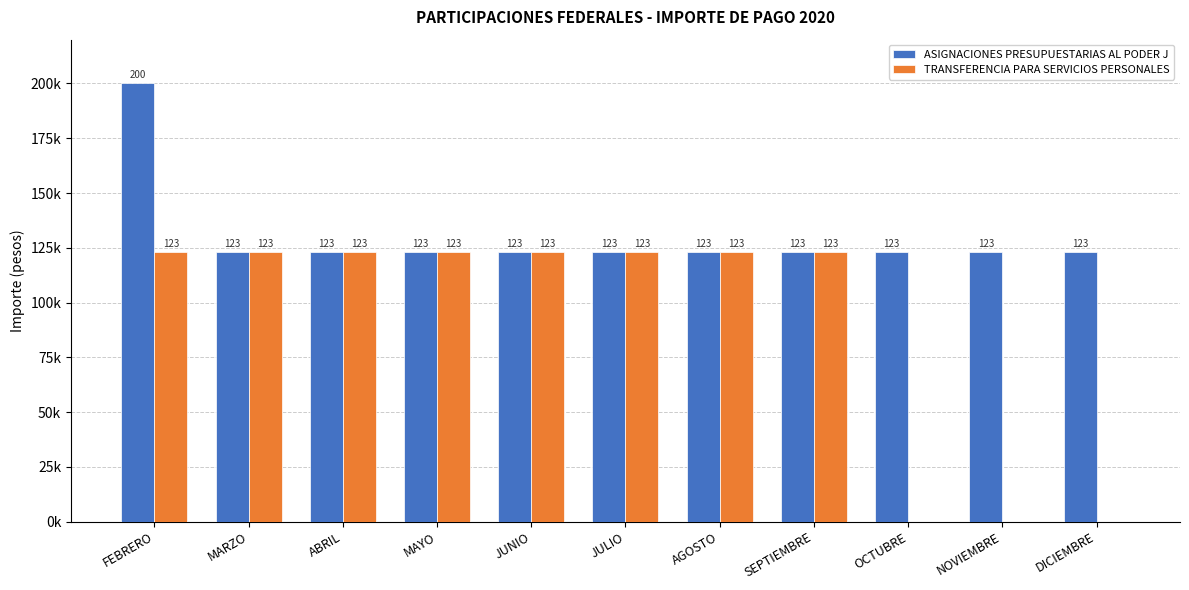

True or false: ASIGNACIONES PRESUPUESTARIAS AL PODER J has a value of 123124.4 at MAYO.

True